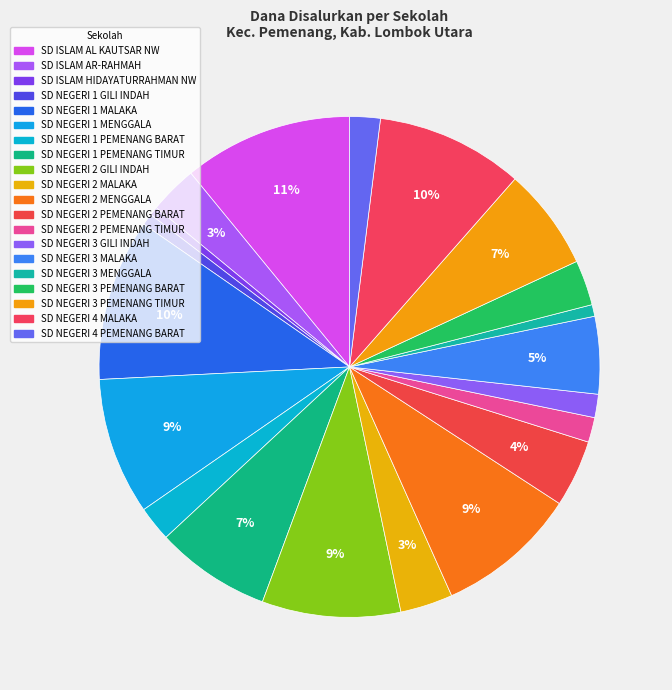

How many slices are in this pie chart?

20